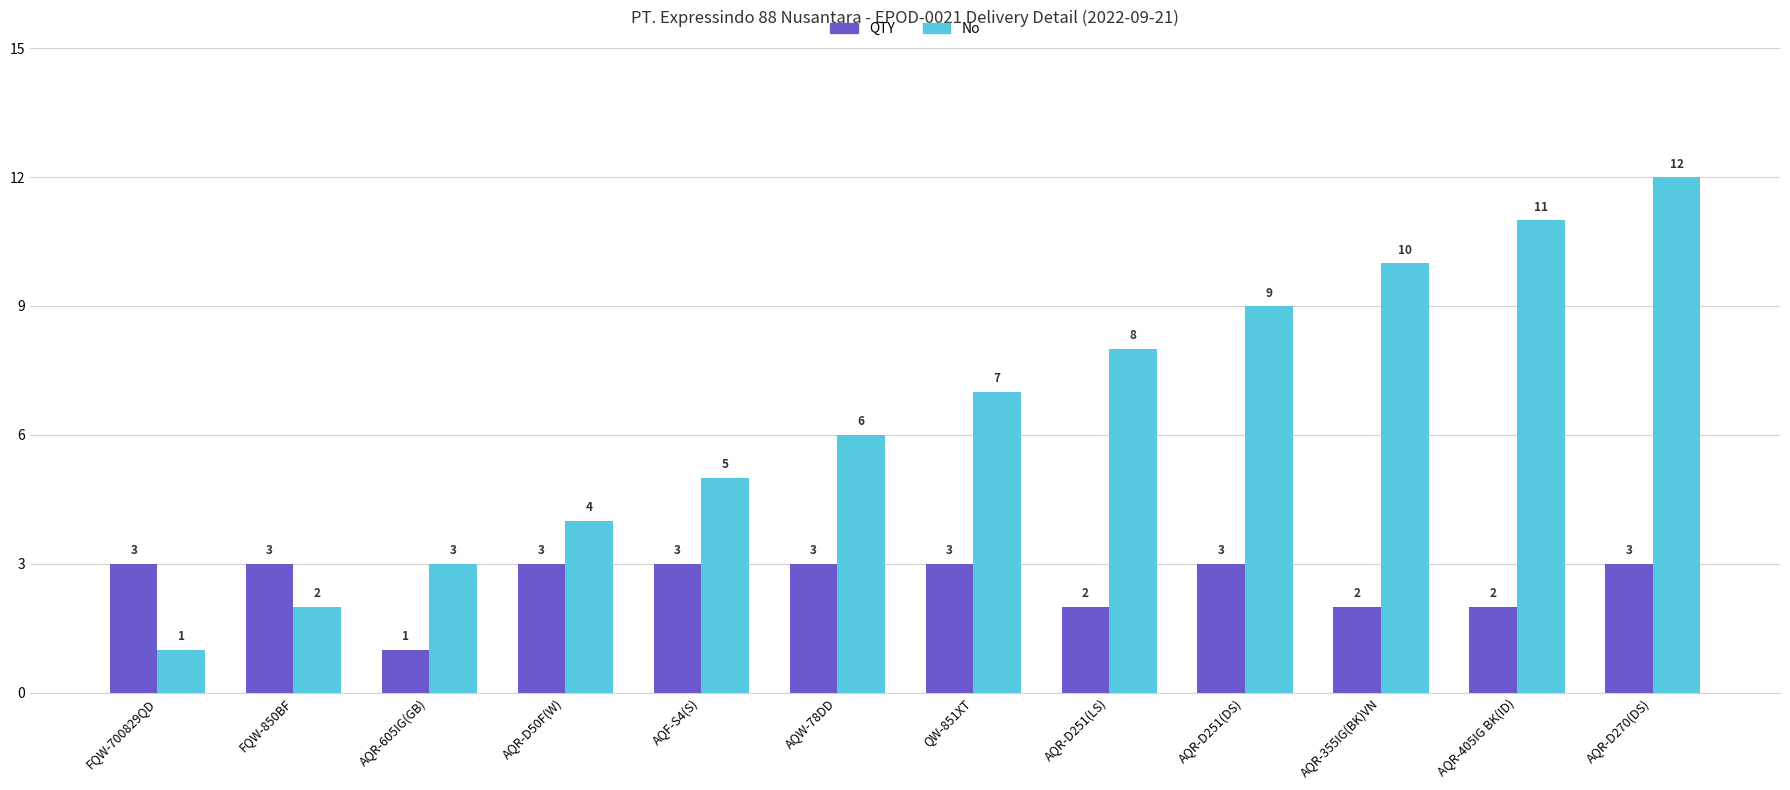

What is the label of the 12th bar from the right?

FQW-700829QD